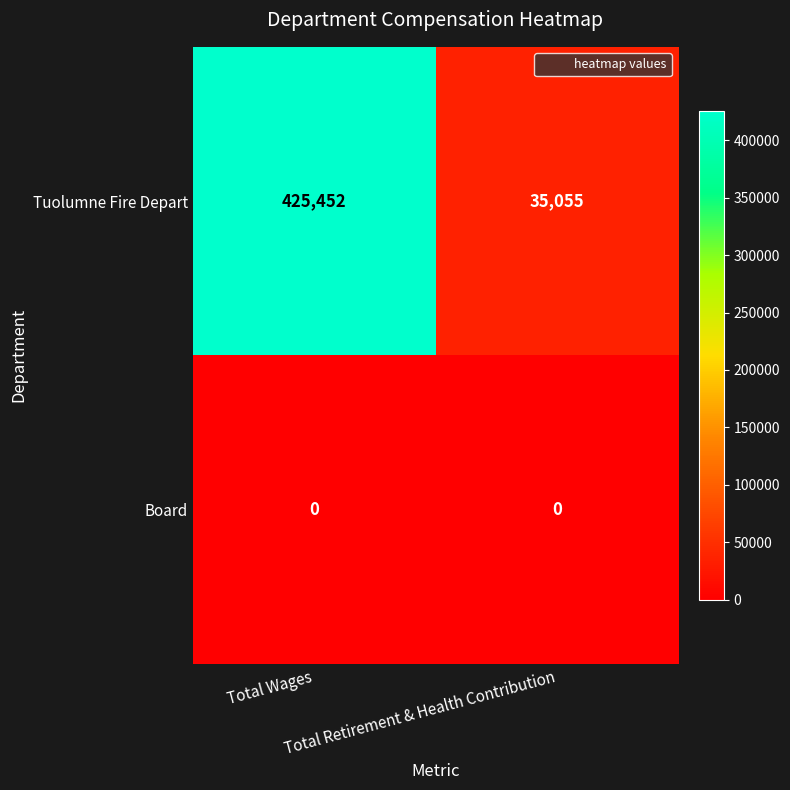

Rank the series by their average value, from highest to lowest.

Tuolumne Fire Depart, Board